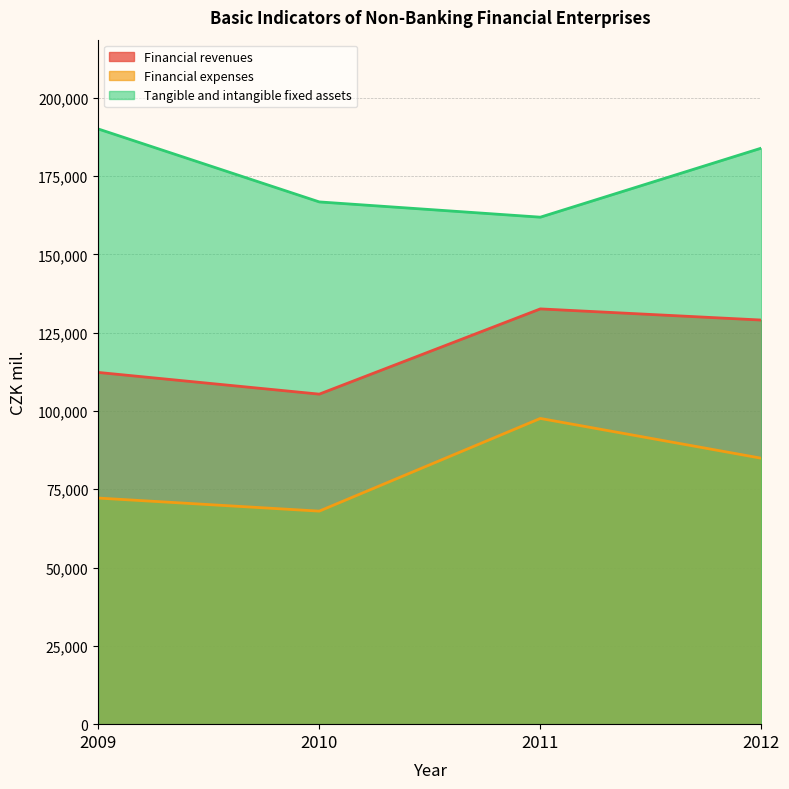

What is the sum of all Financial expenses values?

322699